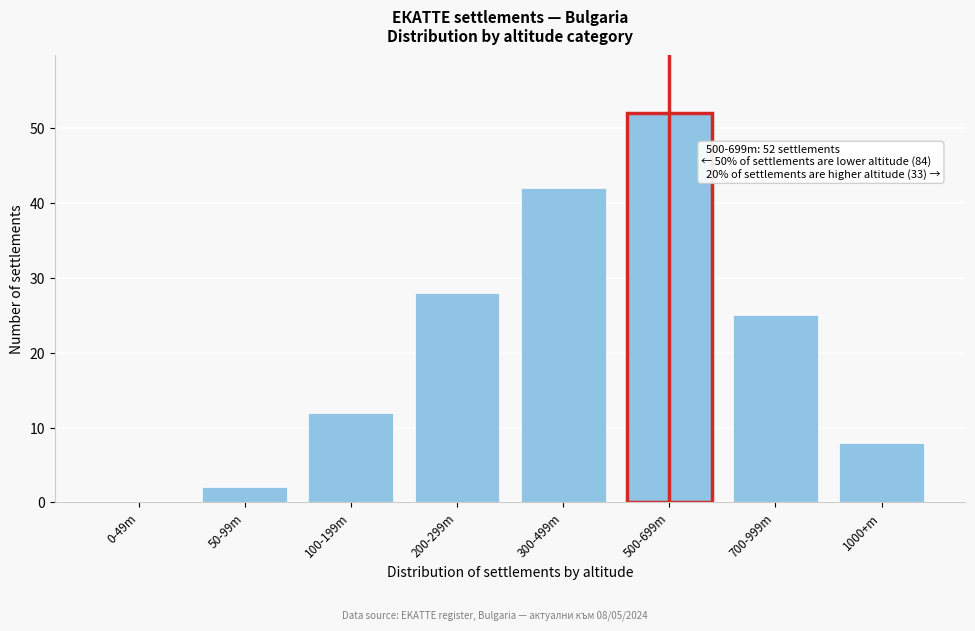

Reading left to right, extract all data points from this chart.

0-49m=0	50-99m=2	100-199m=12	200-299m=28	300-499m=42	500-699m=52	700-999m=25	1000+m=8